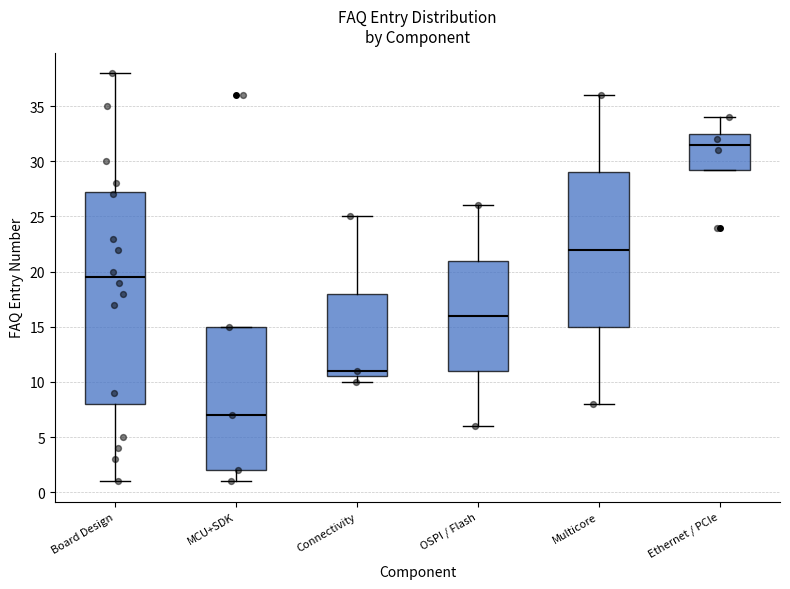

Comparing the boxes themselves (not the whiskers), which one is the tallest?

Board Design